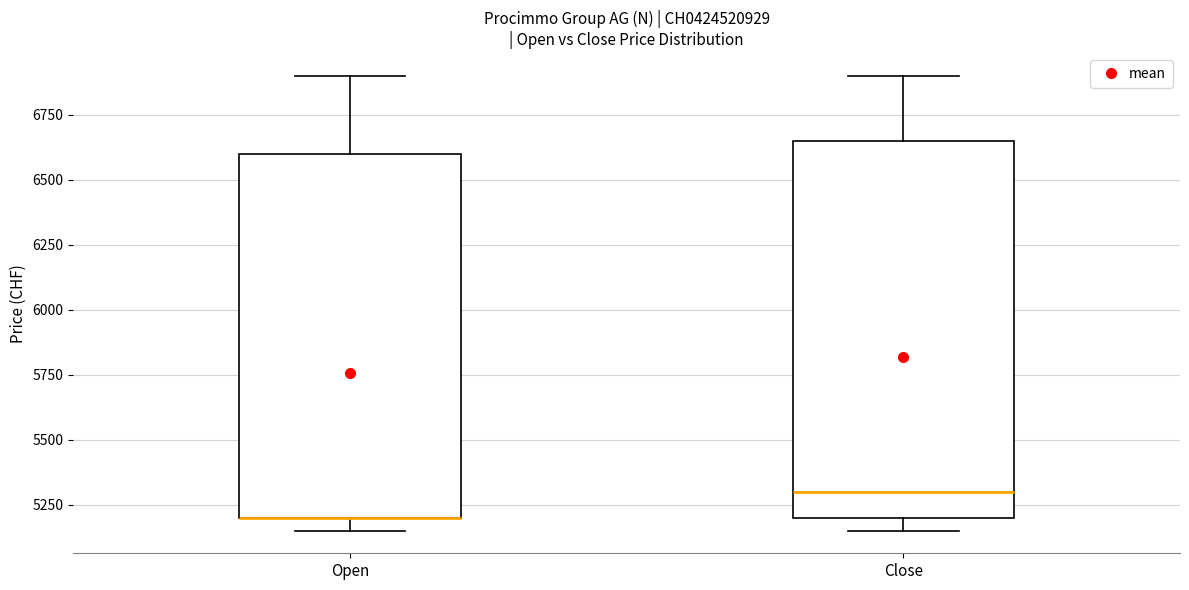

Where is the lower edge of the box for Close on the y-axis? The values are not printed on the chart, so give them approximately, as read against the axis.

5200